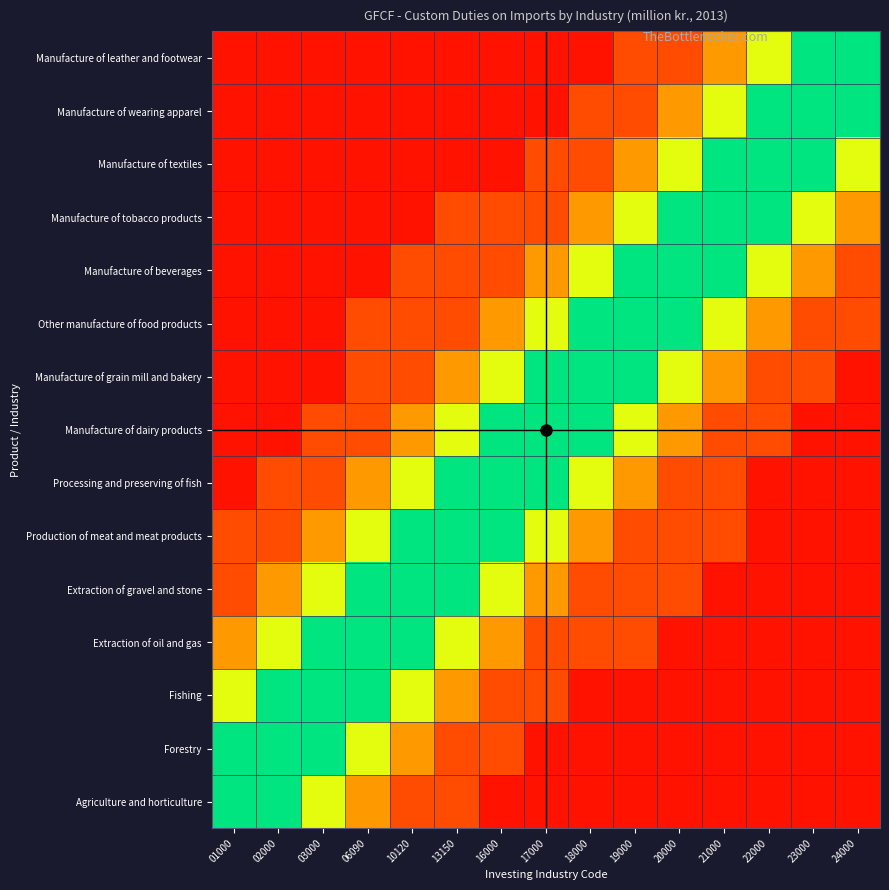

What is the minimum value shown in the chart?

5